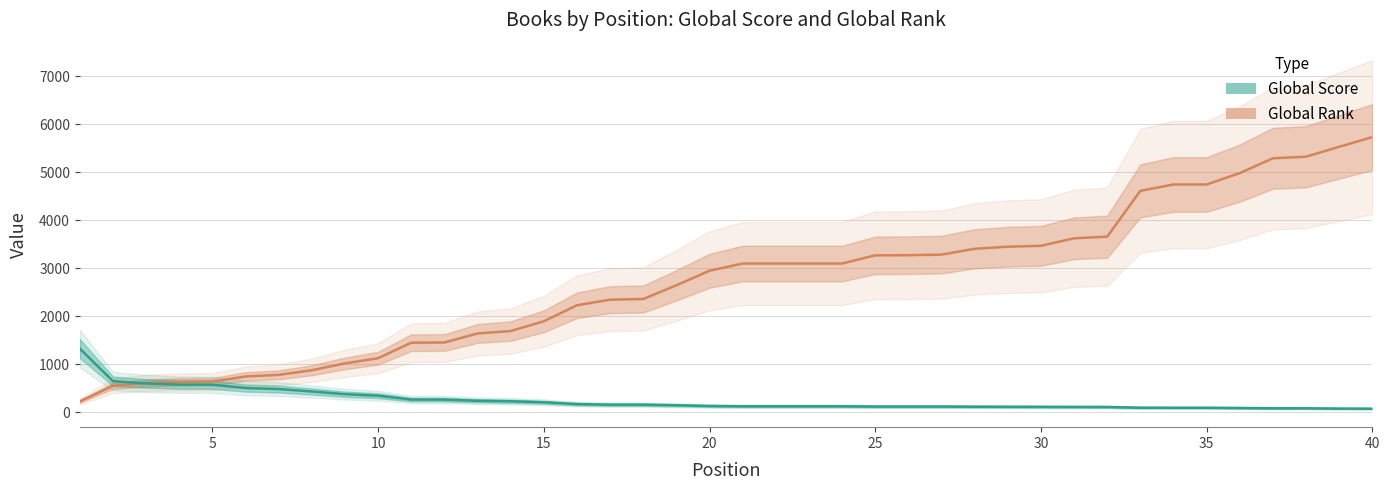

True or false: Global Score and Global Rank cross at least once.

True